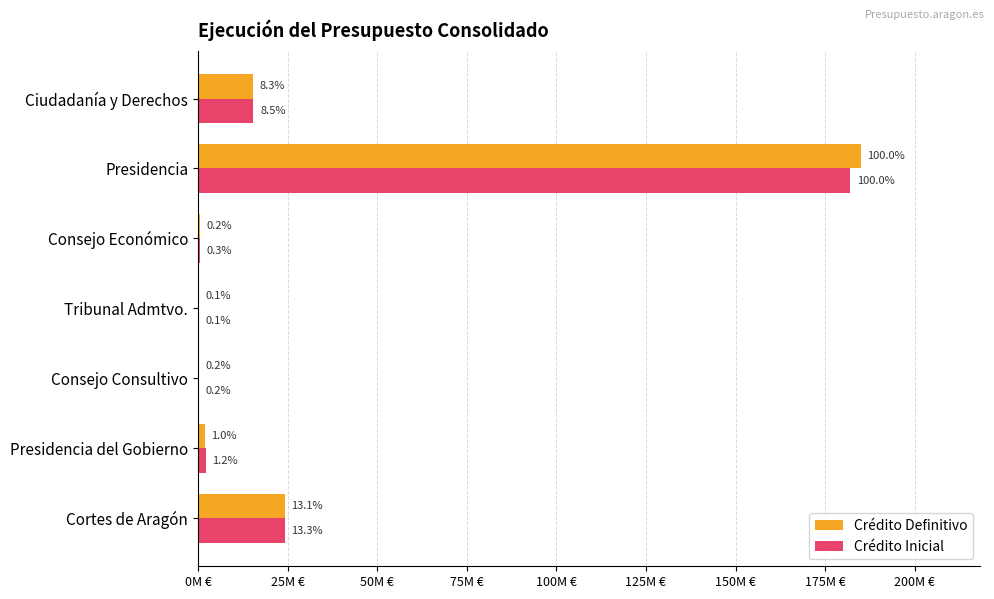

What are all the series names shown in the legend?

Crédito Definitivo, Crédito Inicial